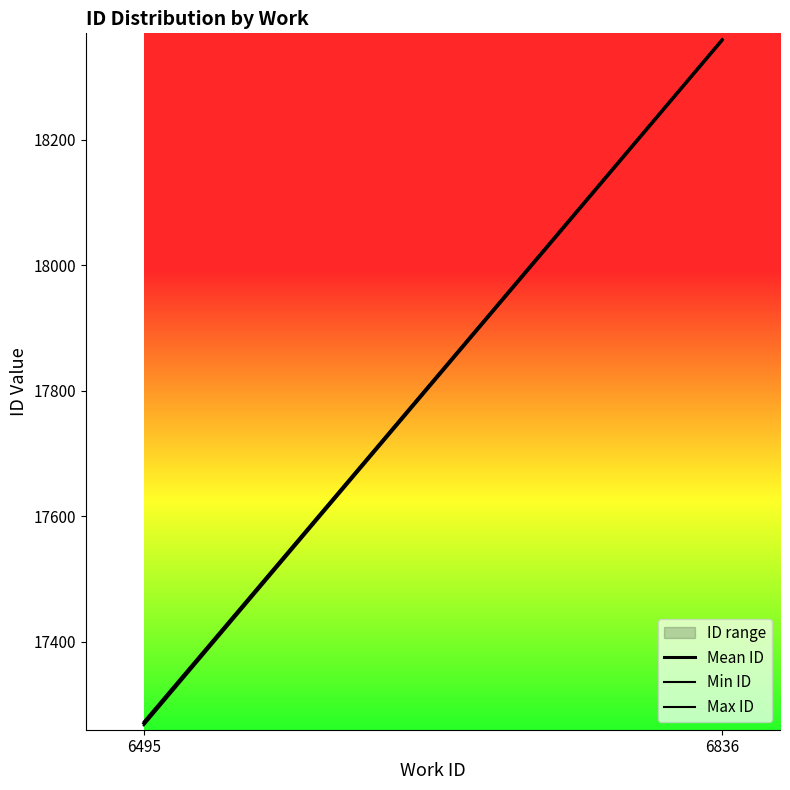

Which series has the largest total across all categories?

Max ID